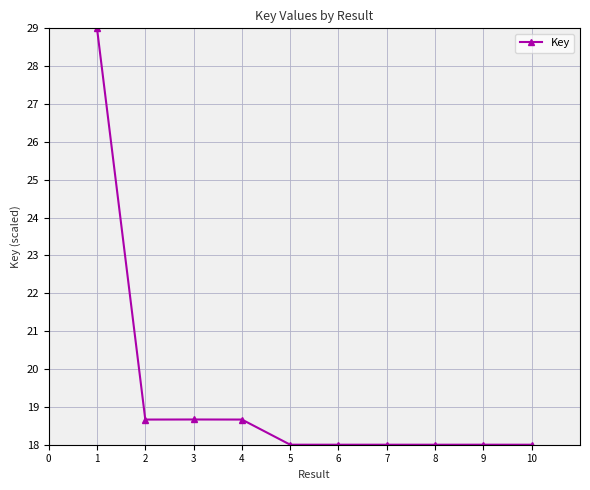

Reading right to left, what are all the values shown in this chart?

18.0	18.0	18.0	18.0	18.0	18.0	18.7	18.7	18.7	29.0